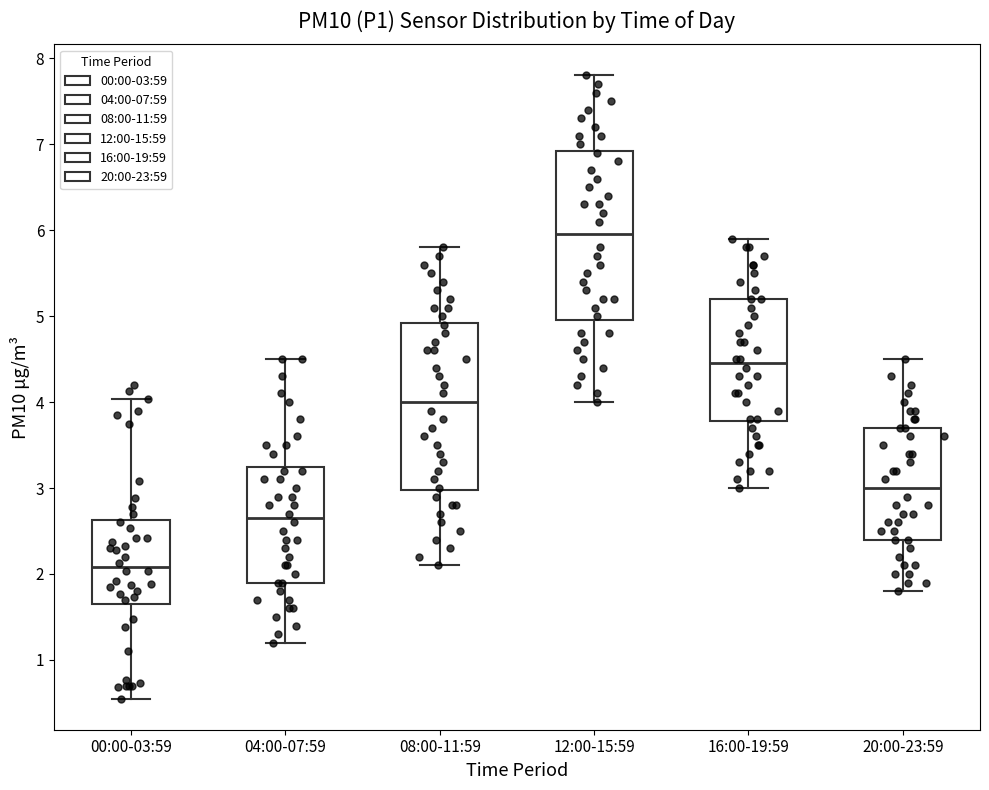

Where is the upper edge of the box for 12:00-15:59 on the y-axis? The values are not printed on the chart, so give them approximately, as read against the axis.

6.9